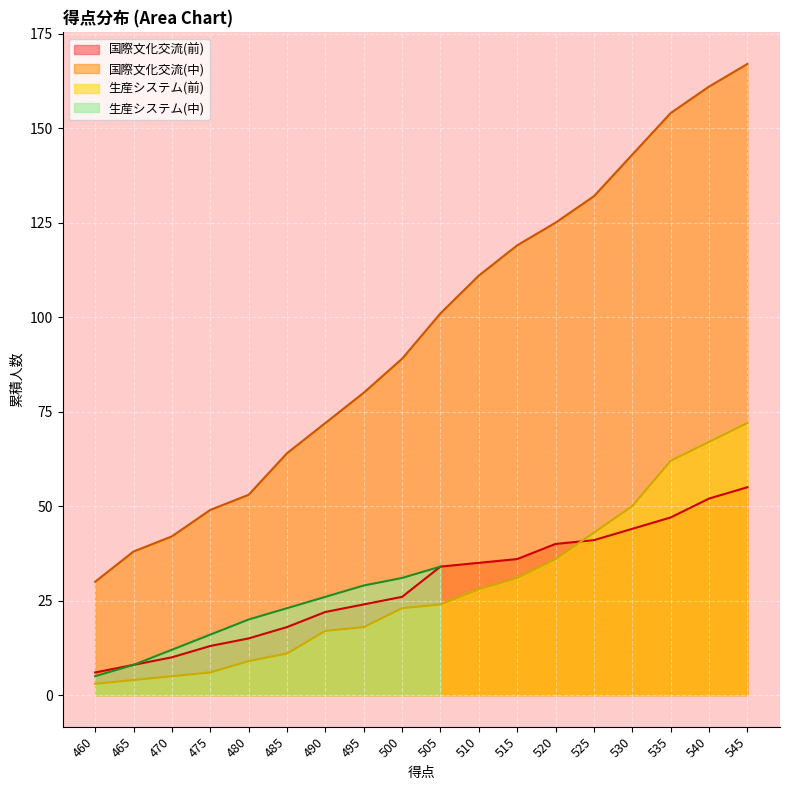

True or false: 国際文化交流(中) has a value of 111 at 510.

True